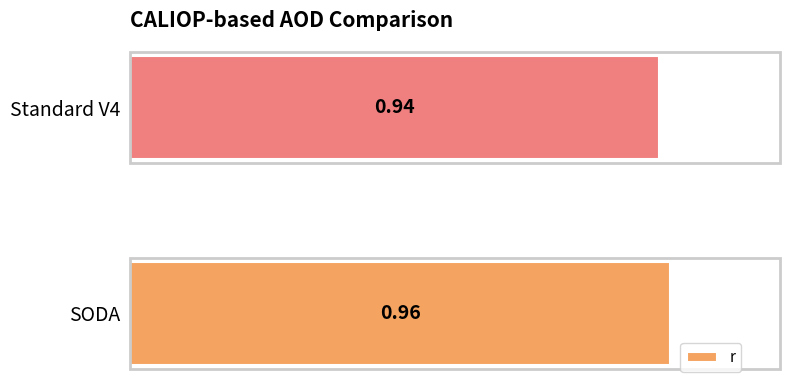

What is the sum of all values?

1.9